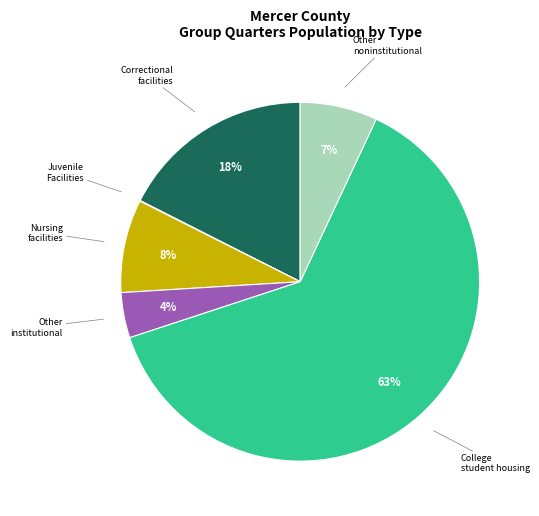

What is the largest slice in the pie chart?

College student housing